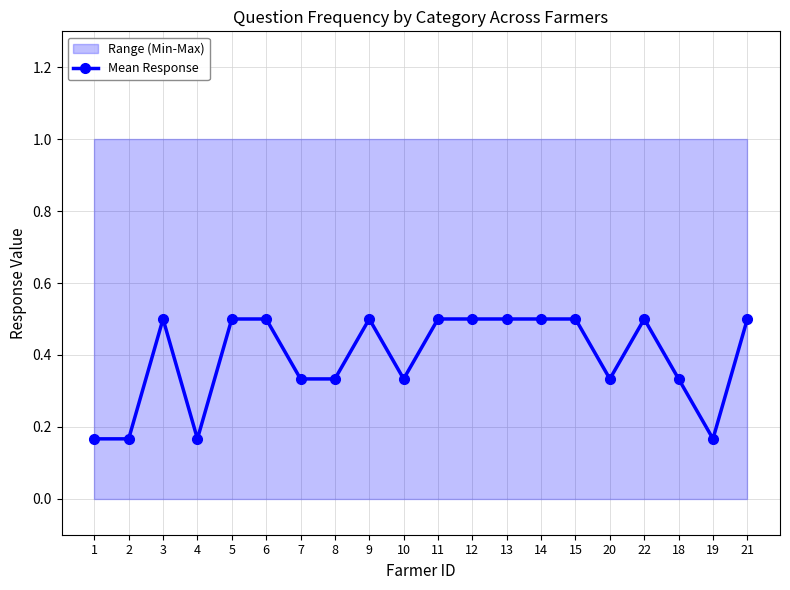

What is the label of the 8th point from the left?

8